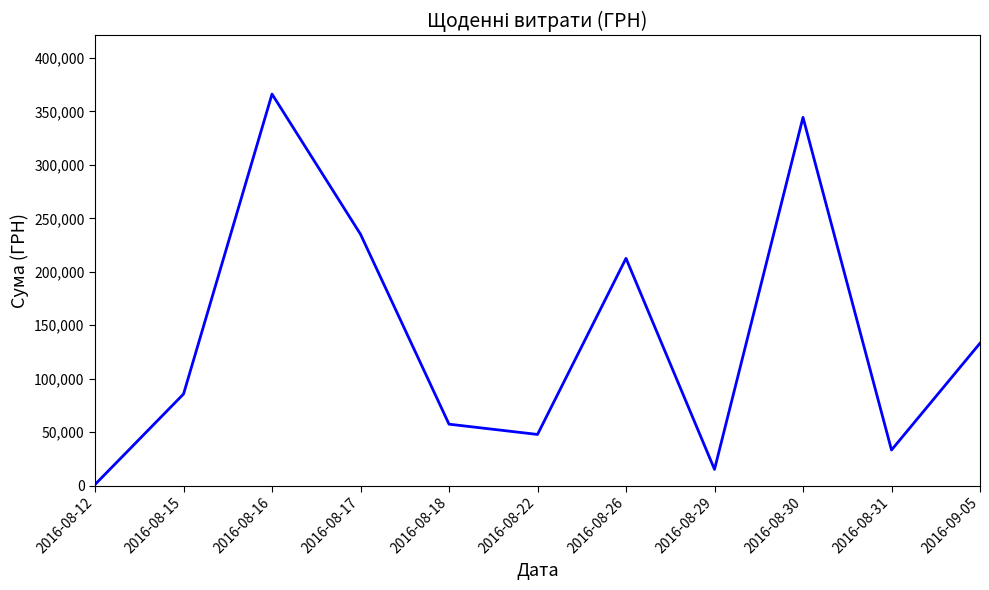

Rank the categories by value from highest to lowest.

2016-08-16, 2016-08-30, 2016-08-17, 2016-08-26, 2016-09-05, 2016-08-15, 2016-08-18, 2016-08-22, 2016-08-31, 2016-08-29, 2016-08-12